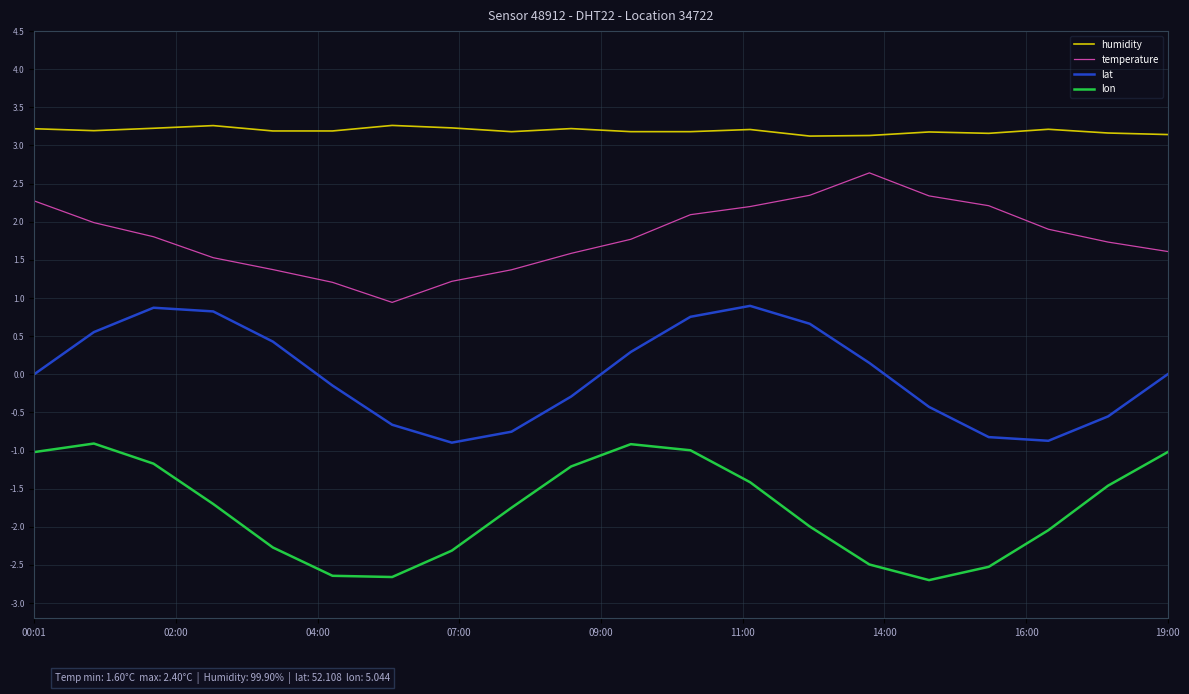

What are all the series names shown in the legend?

humidity, temperature, lat, lon